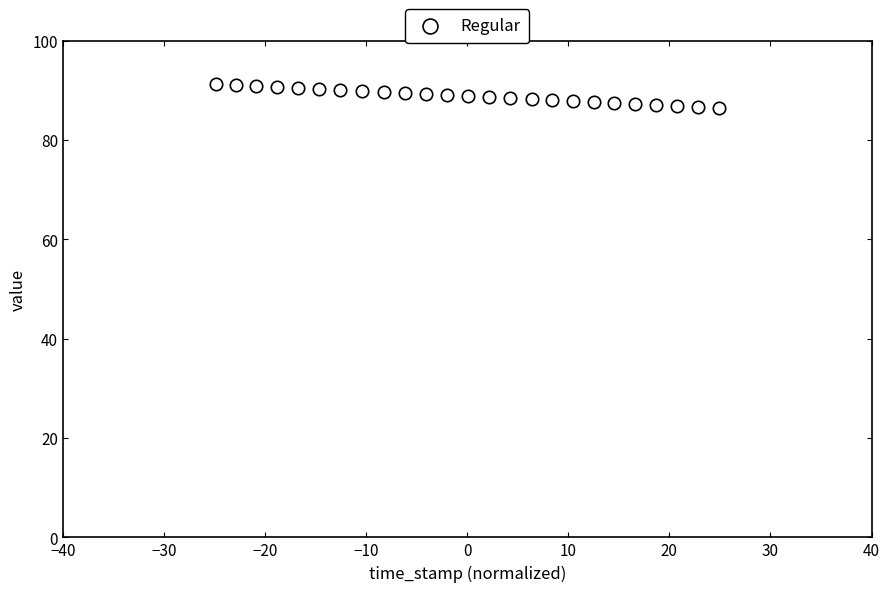

What is the range of Y values (max minus min)?

5.0